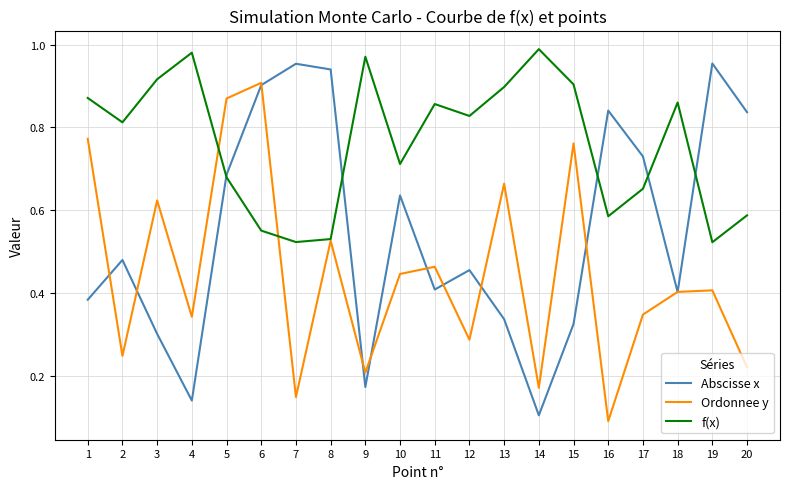

What is the sum of all f(x) values?

15.2